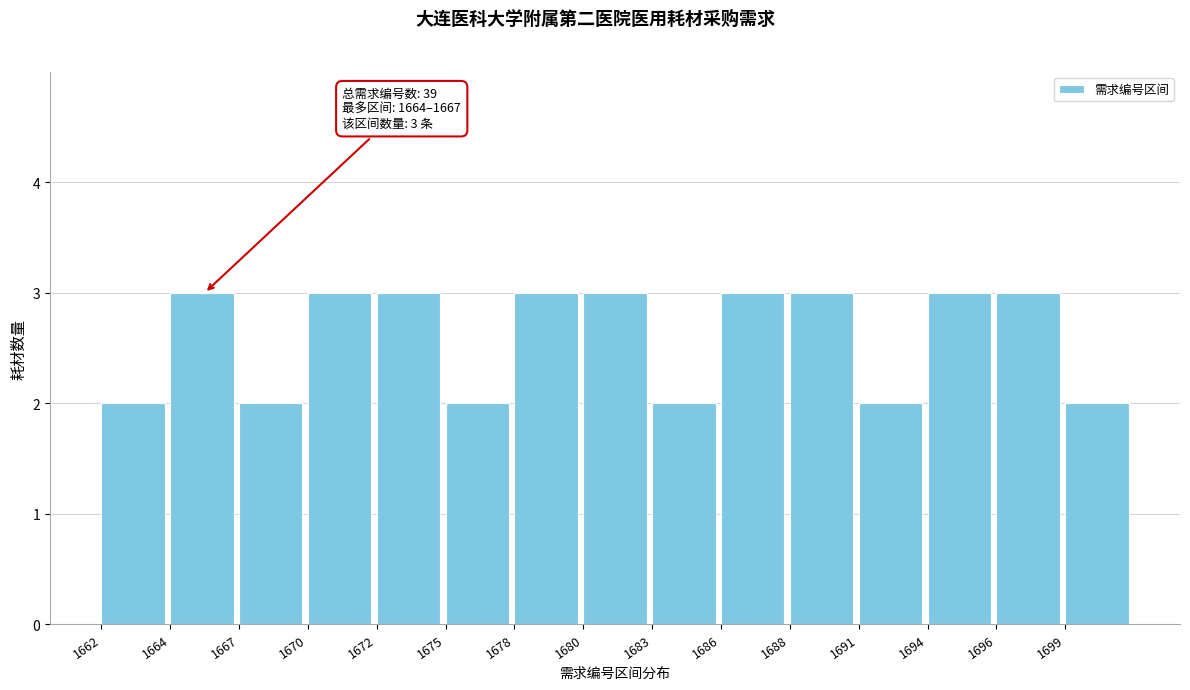

Reading left to right, transcribe all the data shown in this chart.

1662=2	1664=3	1667=2	1670=3	1672=3	1675=2	1678=3	1680=3	1683=2	1686=3	1688=3	1691=2	1694=3	1696=3	1699=2